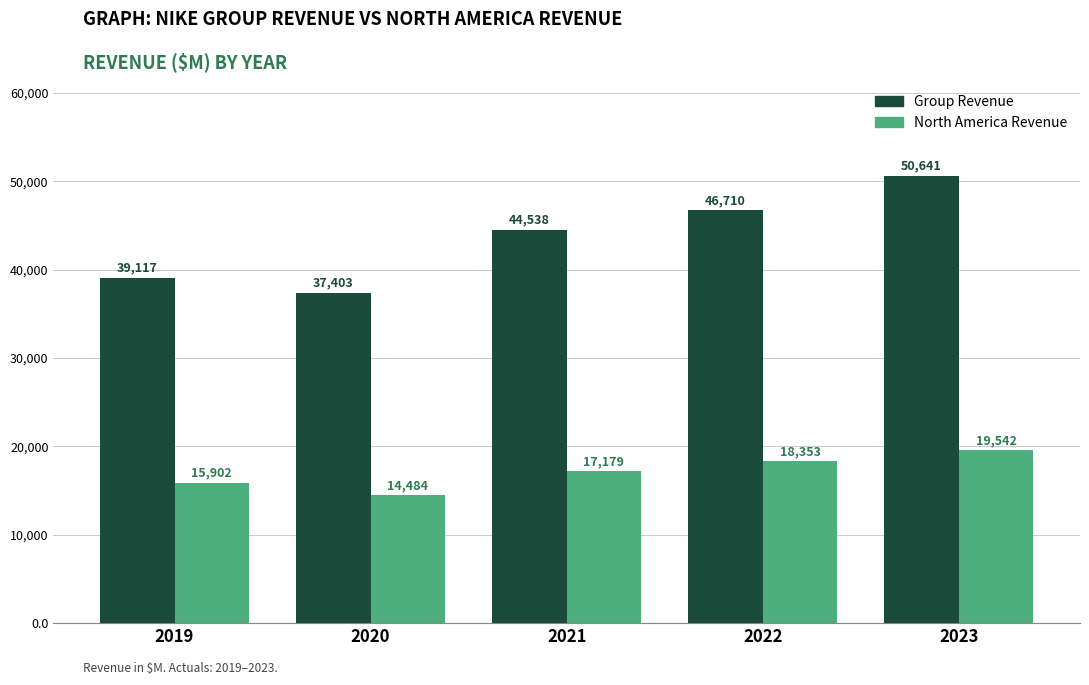

Rank the series by their average value, from highest to lowest.

Group Revenue, North America Revenue